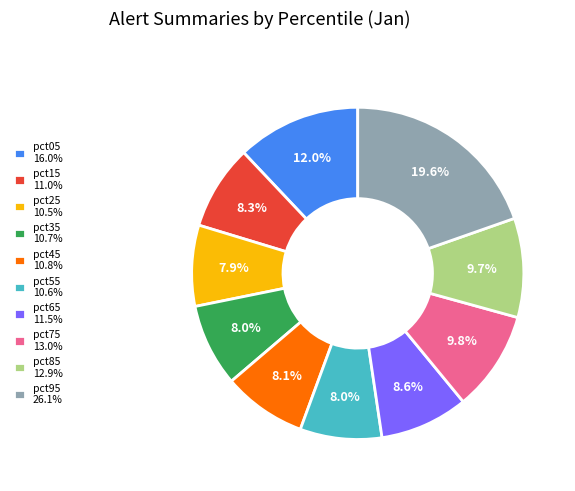

How many segments does this pie chart have?

10